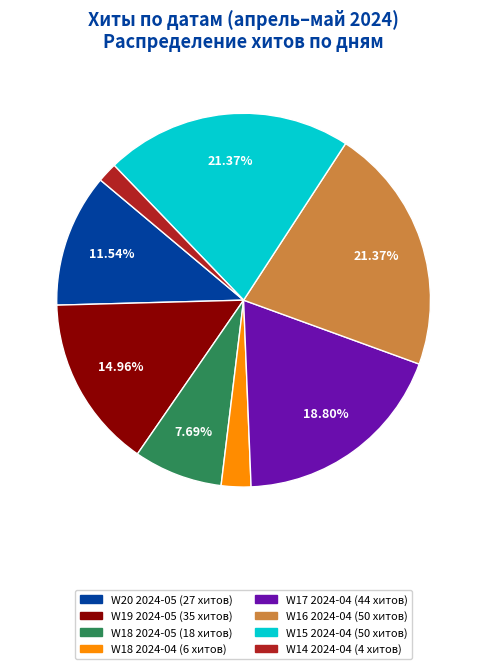

Is there a majority slice in this chart?

No